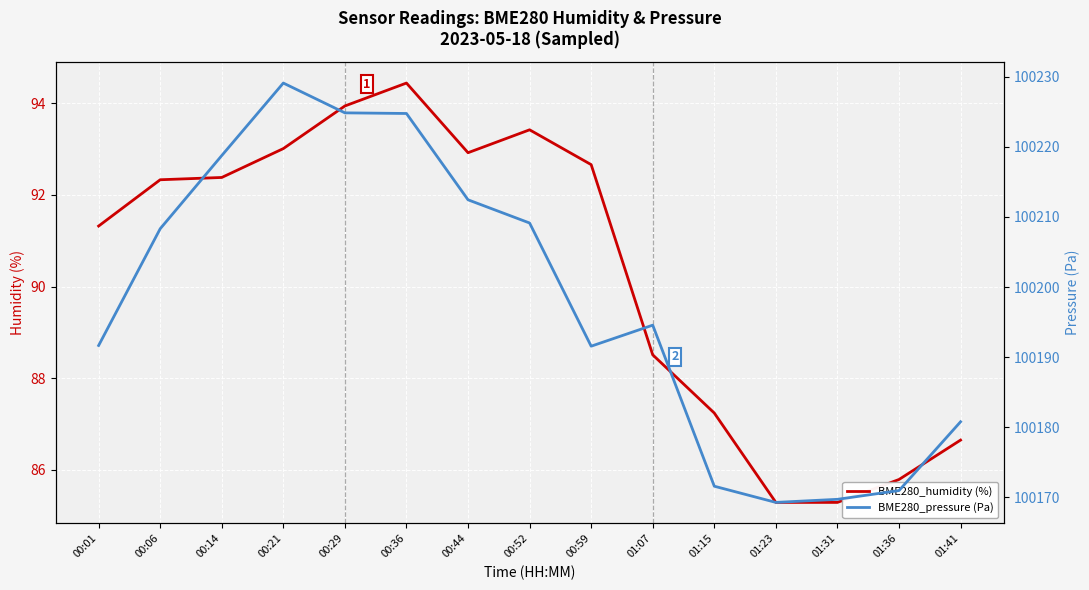

At which category does BME280_humidity (%) reach its first local valley?

00:44